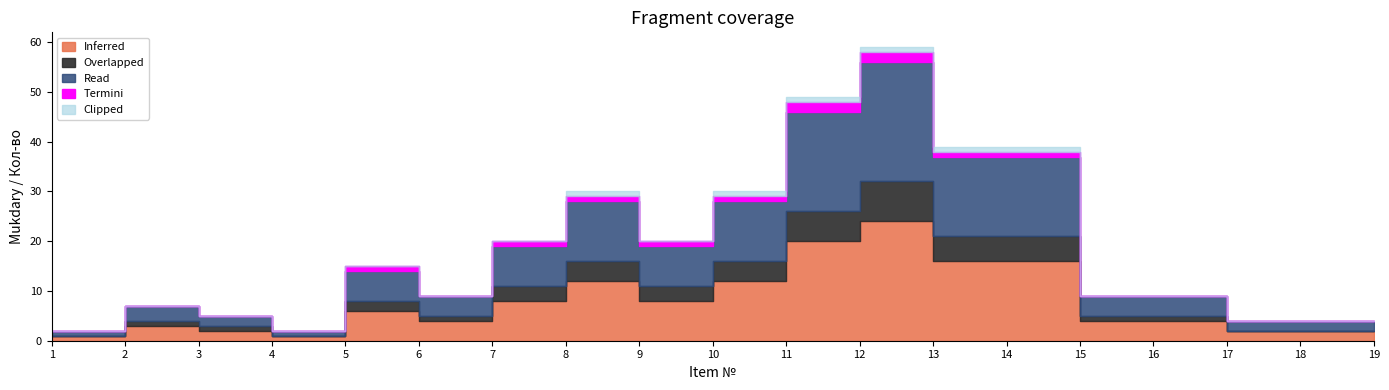

Reading left to right, transcribe all the data shown in this chart.

Inferred: 1	3	2	1	6	4	8	12	8	12	20	24	16	16	4	4	2	2	2
Overlapped: 0	1	1	0	2	1	3	4	3	4	6	8	5	5	1	1	0	0	0
Read: 1	3	2	1	6	4	8	12	8	12	20	24	16	16	4	4	2	2	2
Termini: 0	0	0	0	1	0	1	1	1	1	2	2	1	1	0	0	0	0	0
Clipped: 0	0	0	0	0	0	0	1	0	1	1	1	1	1	0	0	0	0	0